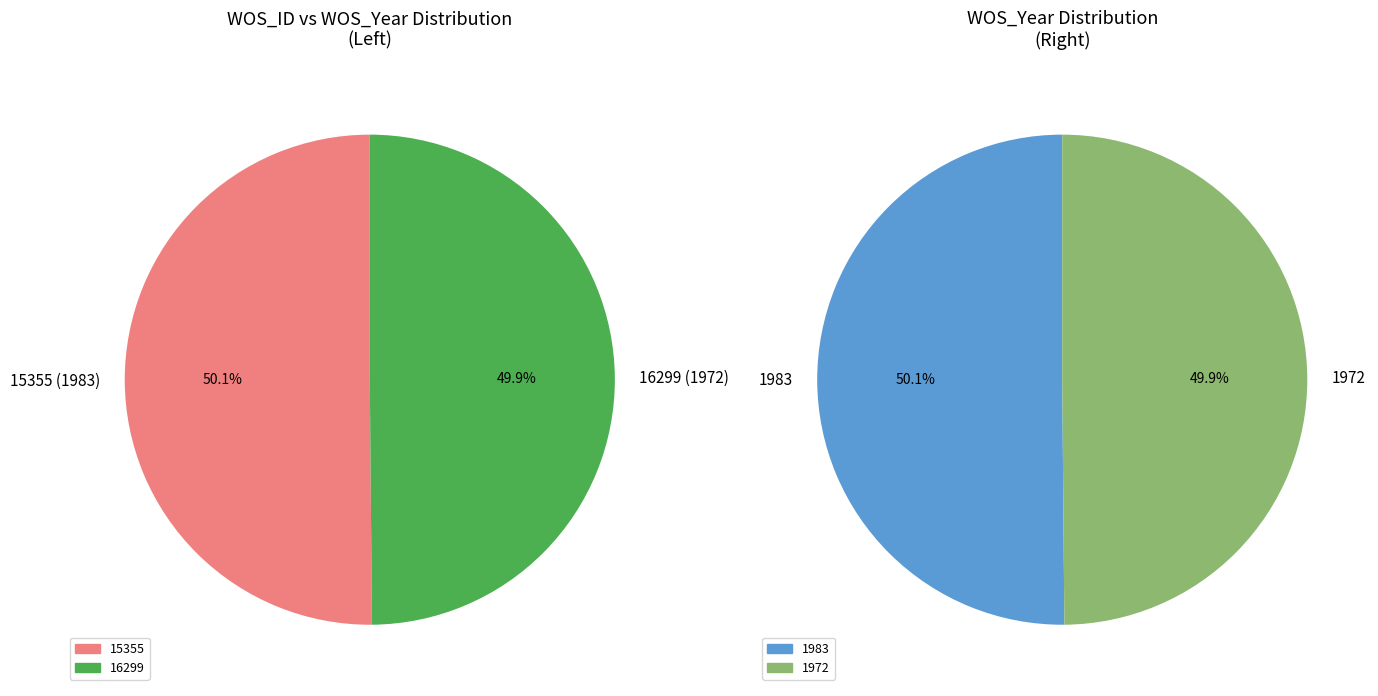

To the nearest percent, what is the average slice percentage?

50%